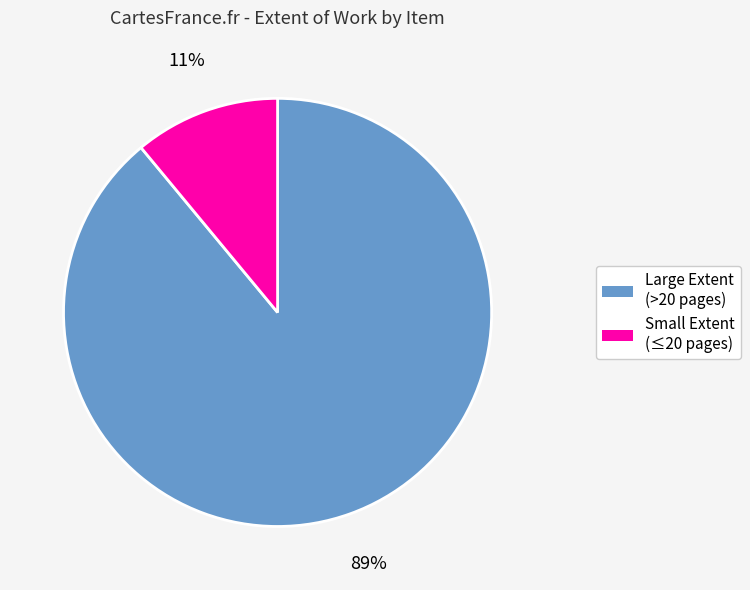

Does any single category account for the majority?

Yes